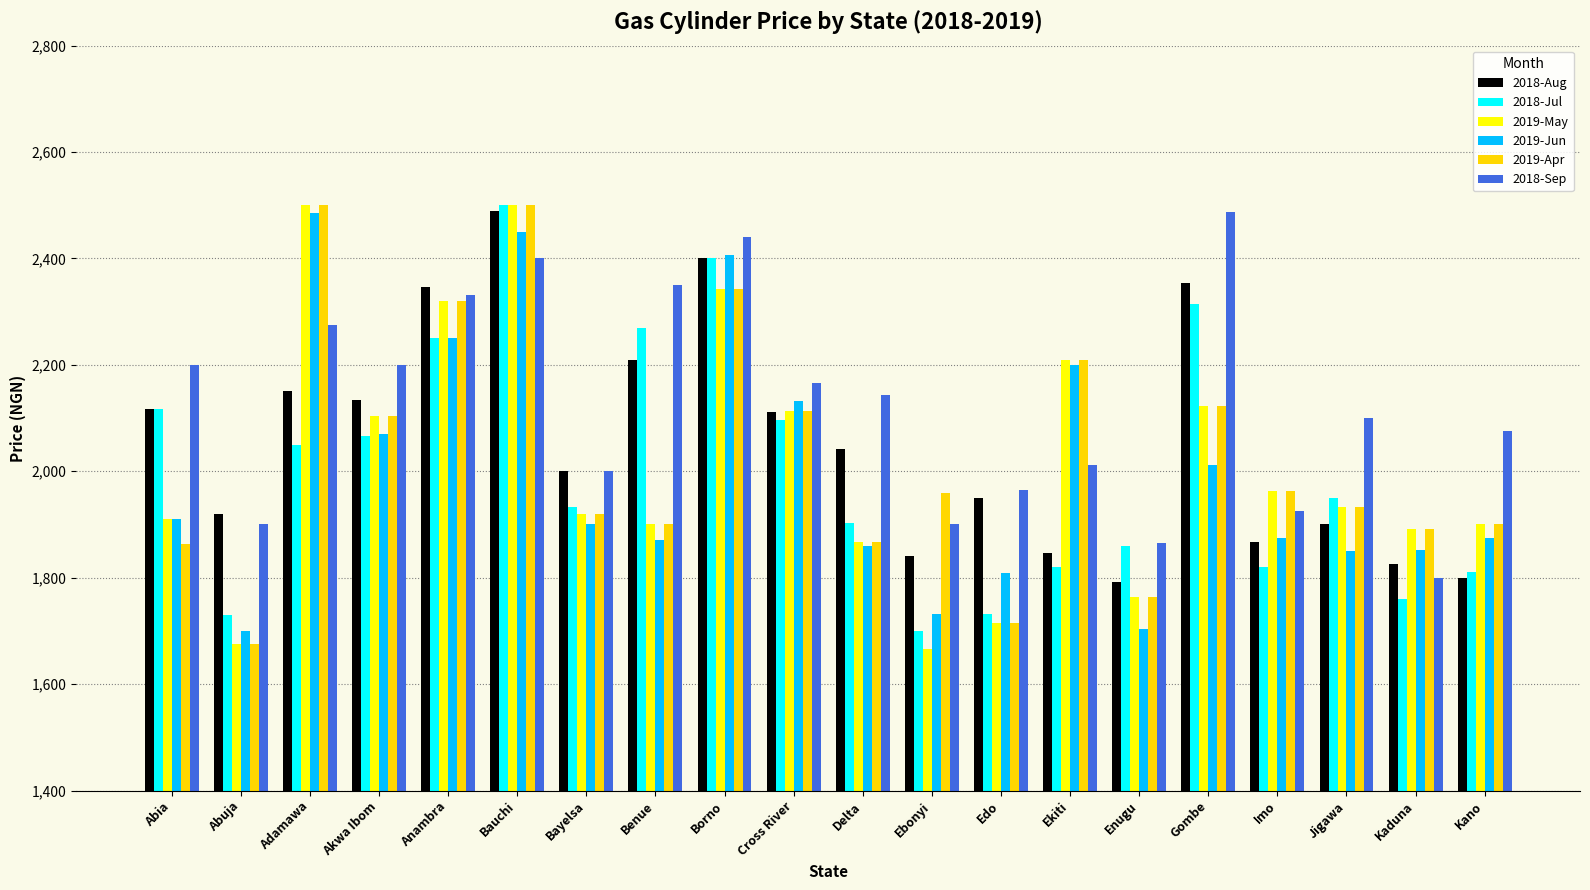

At which category is the sum across all series the highest?

Bauchi